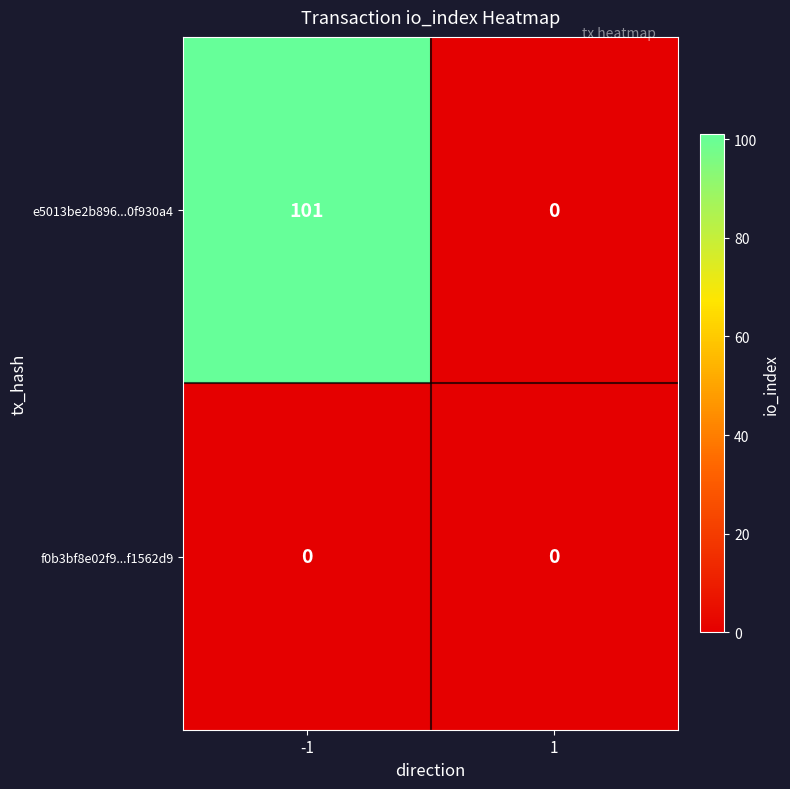

True or false: e5013be2b896...0f930a4 has a value of 39 at -1.

False